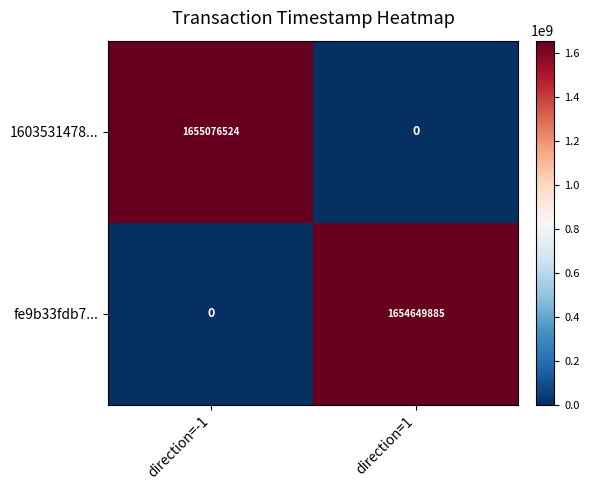

How many distinct data groups are displayed?

2